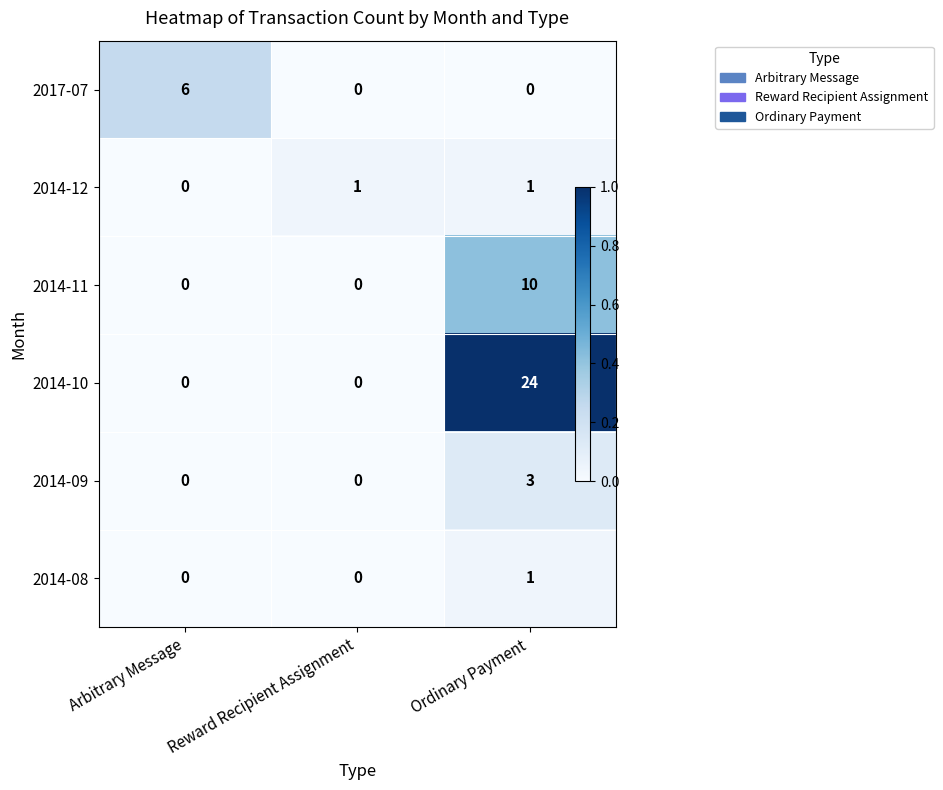

Count the 2014-12 values in the range 0 to 1.

3